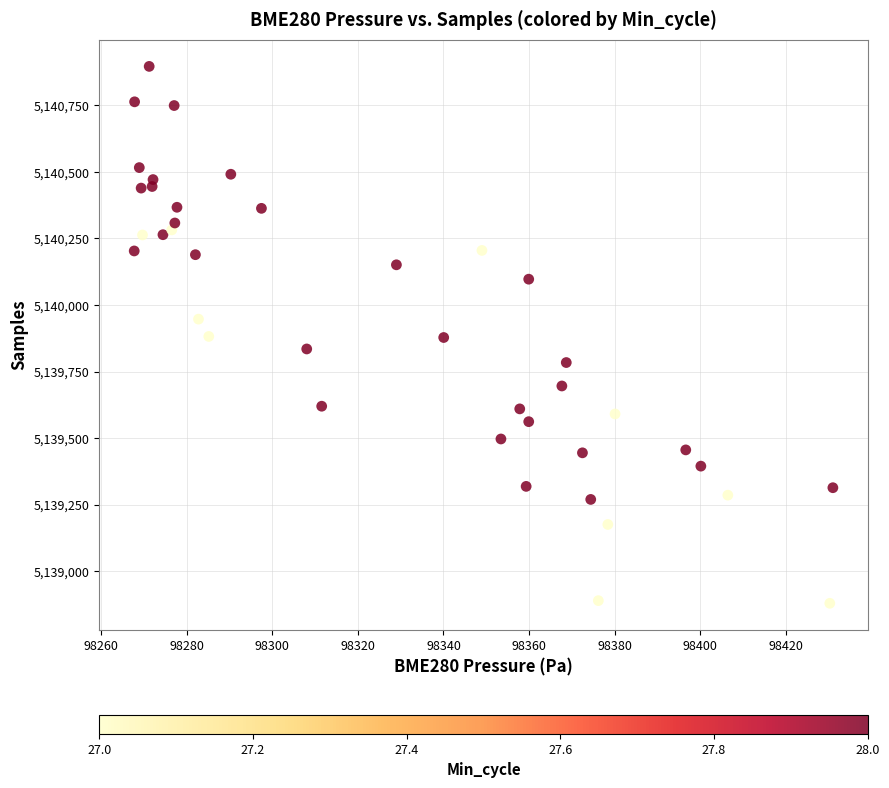

What is the range of Y values (max minus min)?

2016